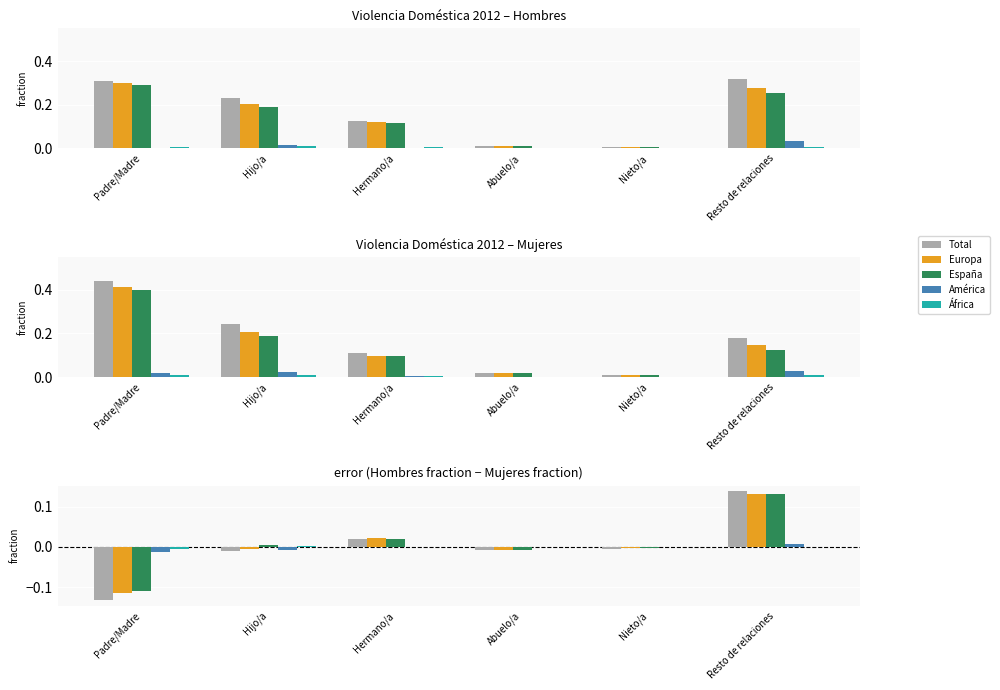

What is the label of the 1st bar from the left?

Padre/Madre